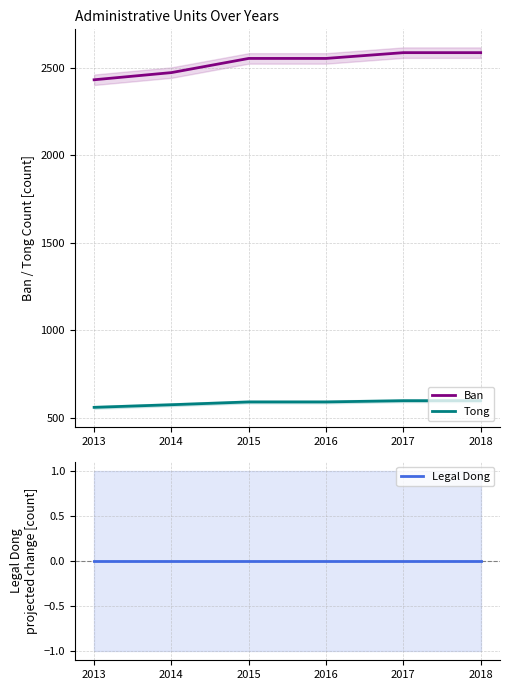

List the series in order of their overall mean, lowest first.

Legal Dong, Tong, Ban